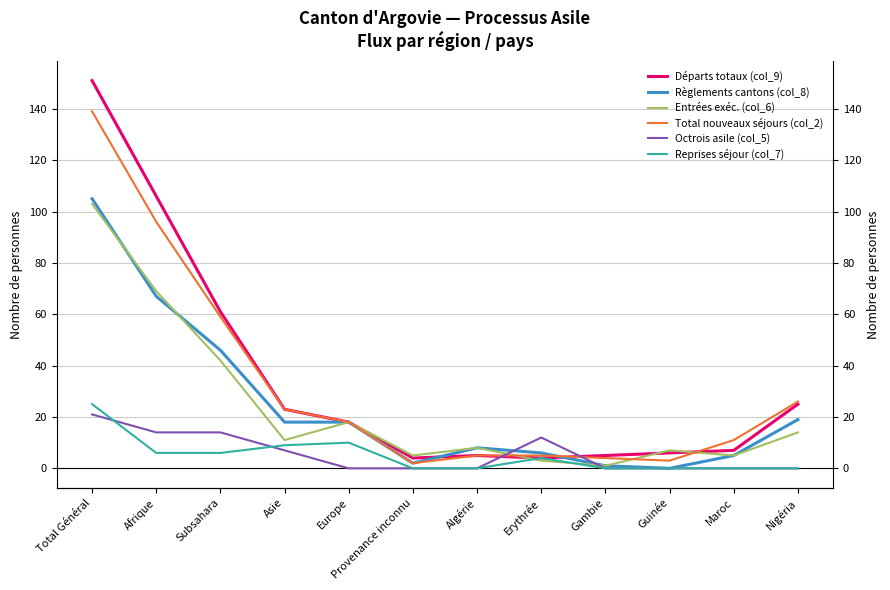

Where is the first local maximum for Octrois asile (col_5)?

Erythrée